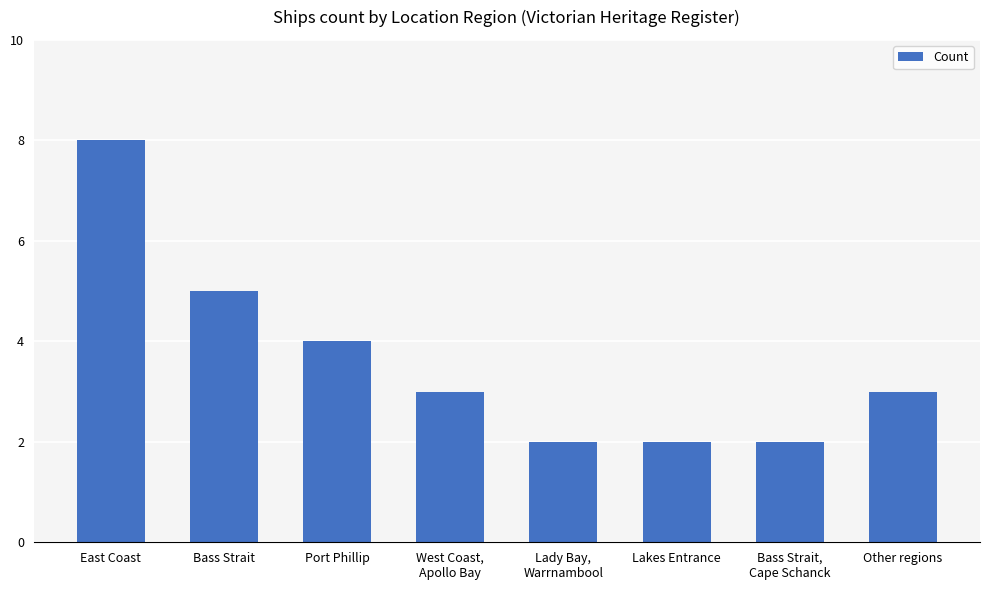

What is the label of the 2nd bar from the left?

Bass Strait